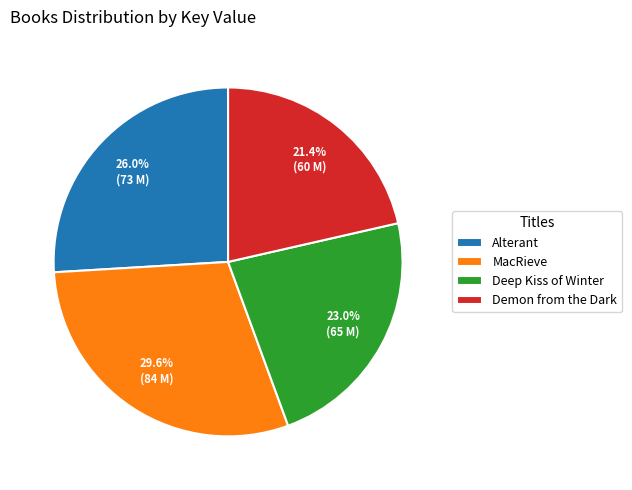

Is it true that Alterant is 15% of the pie?

False